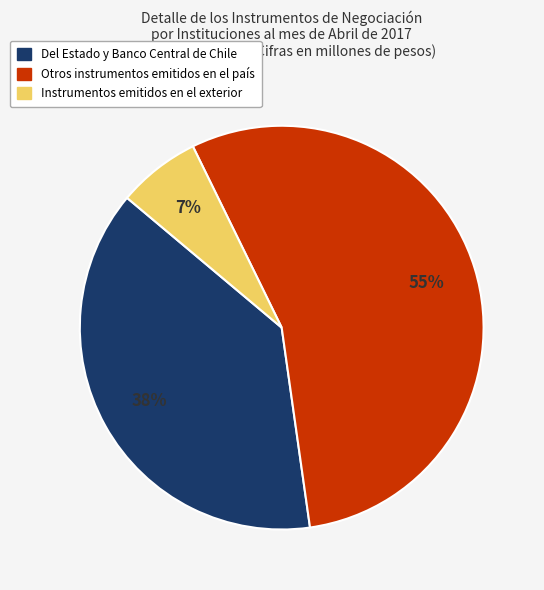

Between Otros instrumentos emitidos en el país and Instrumentos emitidos en el exterior, which is larger?

Otros instrumentos emitidos en el país